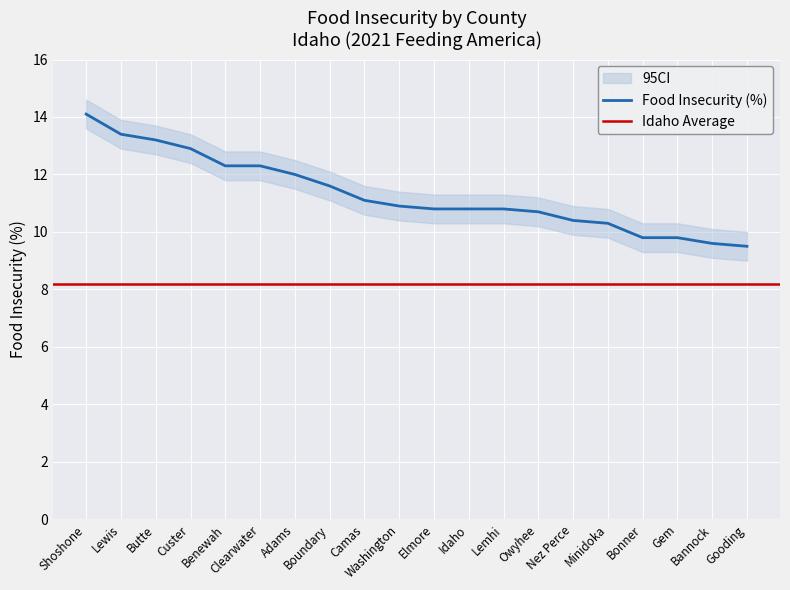

What is the approximate value at Camas?

11.1